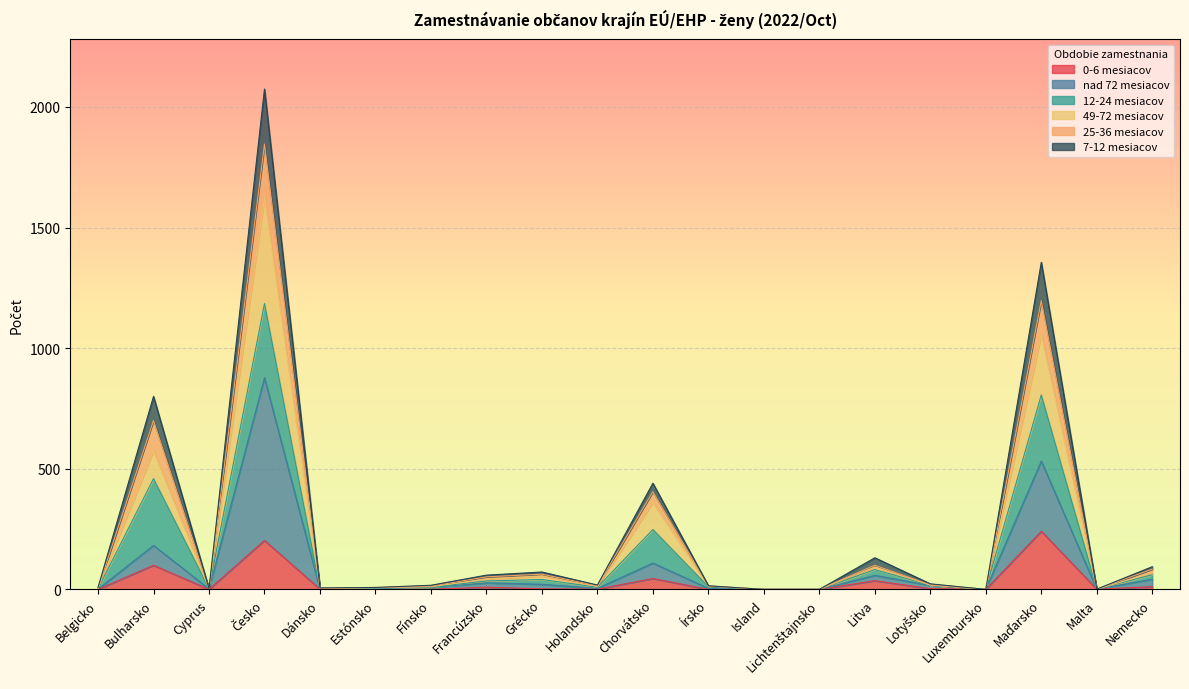

At which label is nad 72 mesiacov closest to 438?

Maďarsko